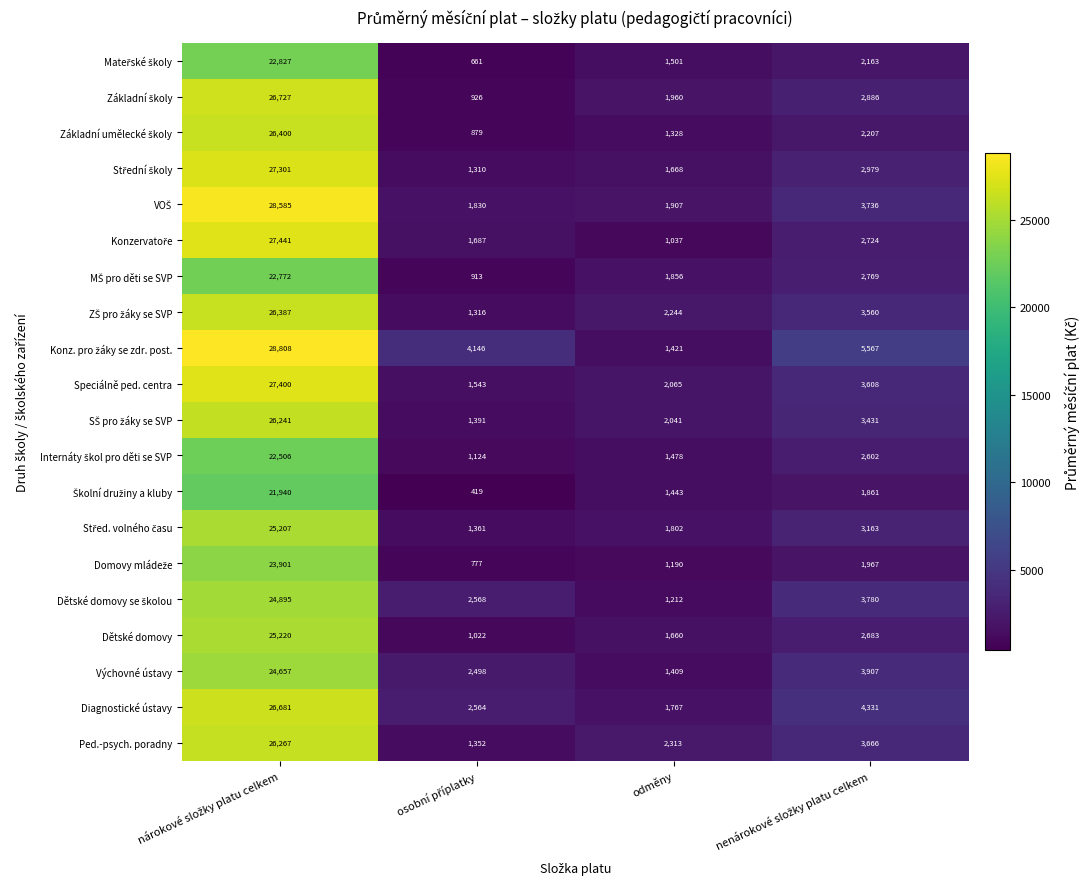

True or false: Diagnostické ústavy has a value of 539 at odměny.

False